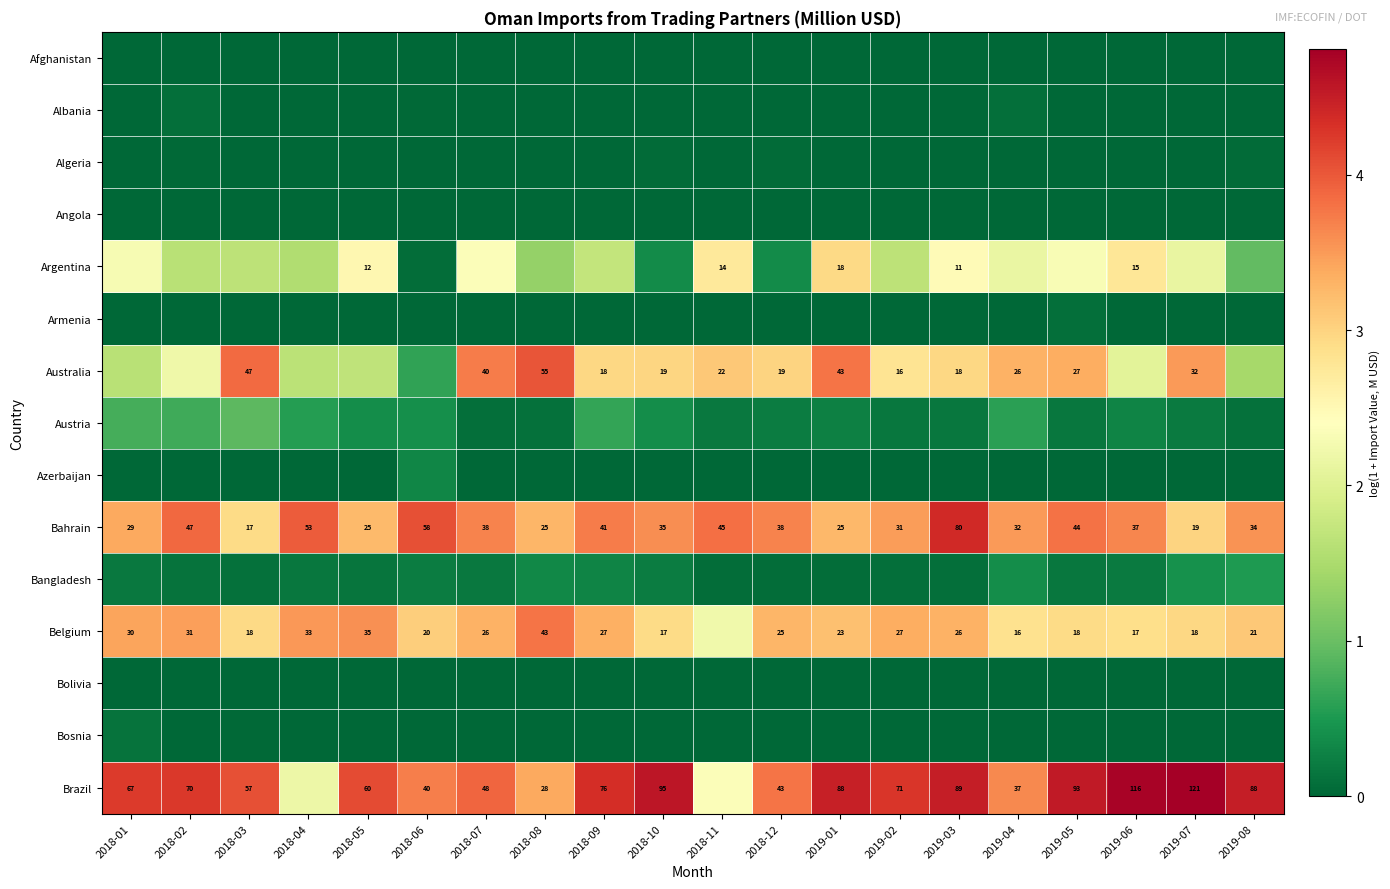

What is the maximum value shown in the chart?

4.8